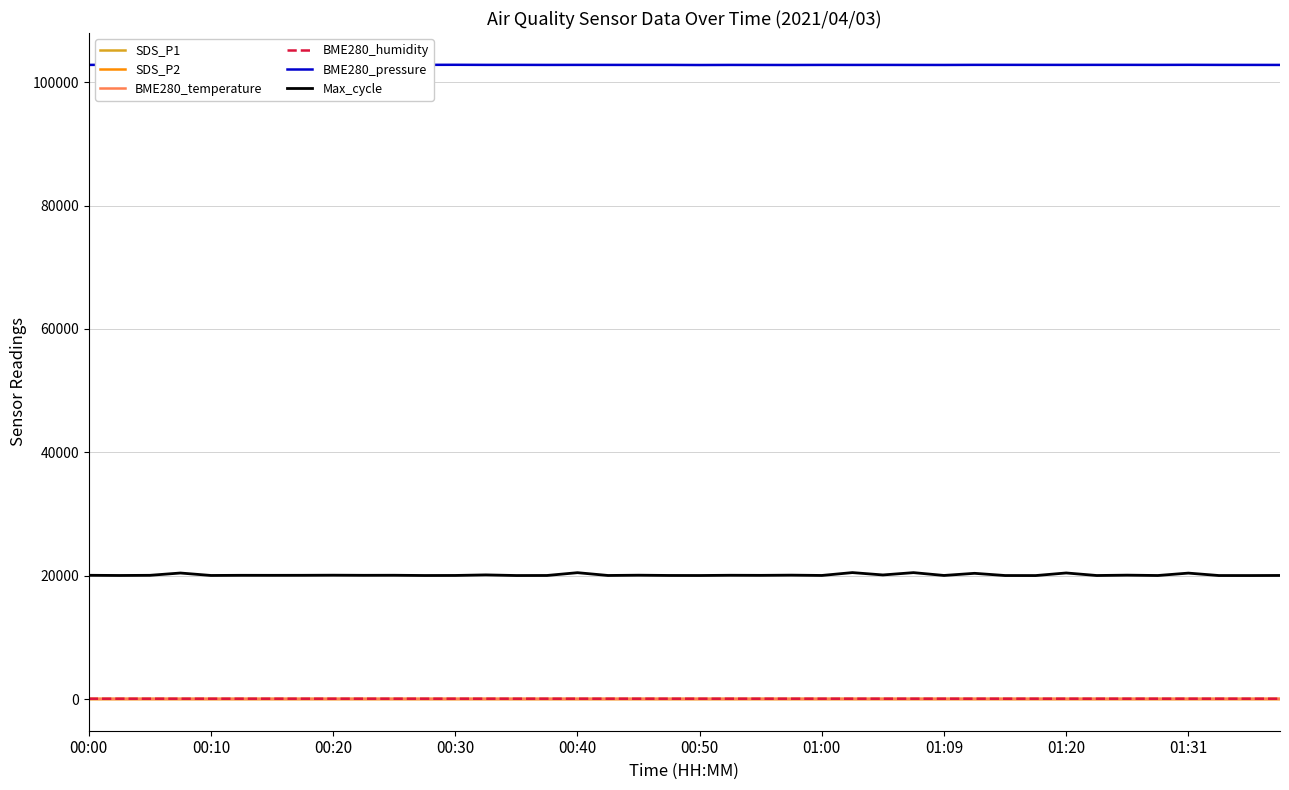

True or false: Max_cycle and SDS_P1 intersect in this chart.

False